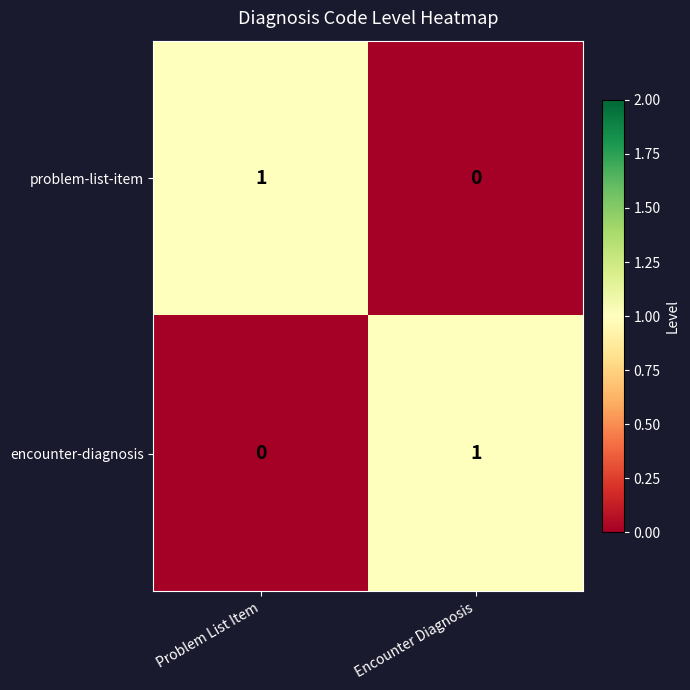

What is the greatest value displayed?

1